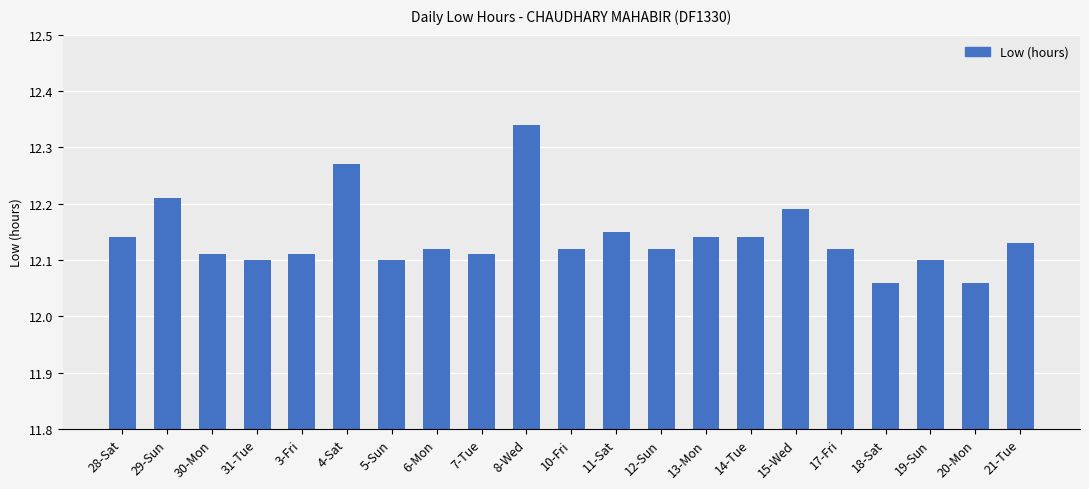

What position from the left is 7-Tue?

9